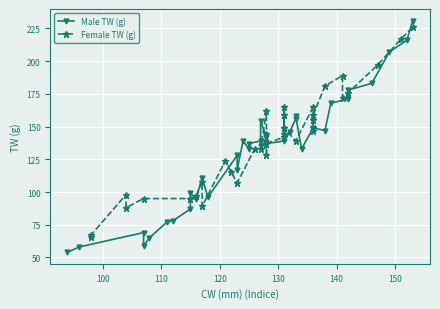

What is the value of the Female TW (g) point at the 8th from the left?

108